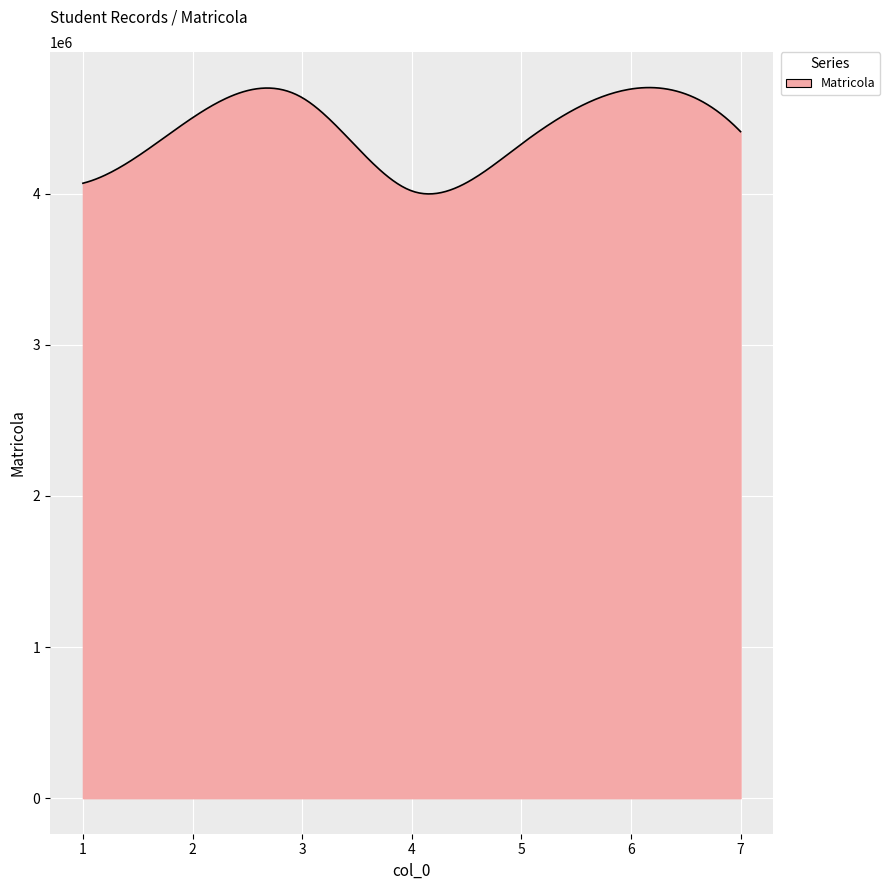

What is the average value?

4414228.1